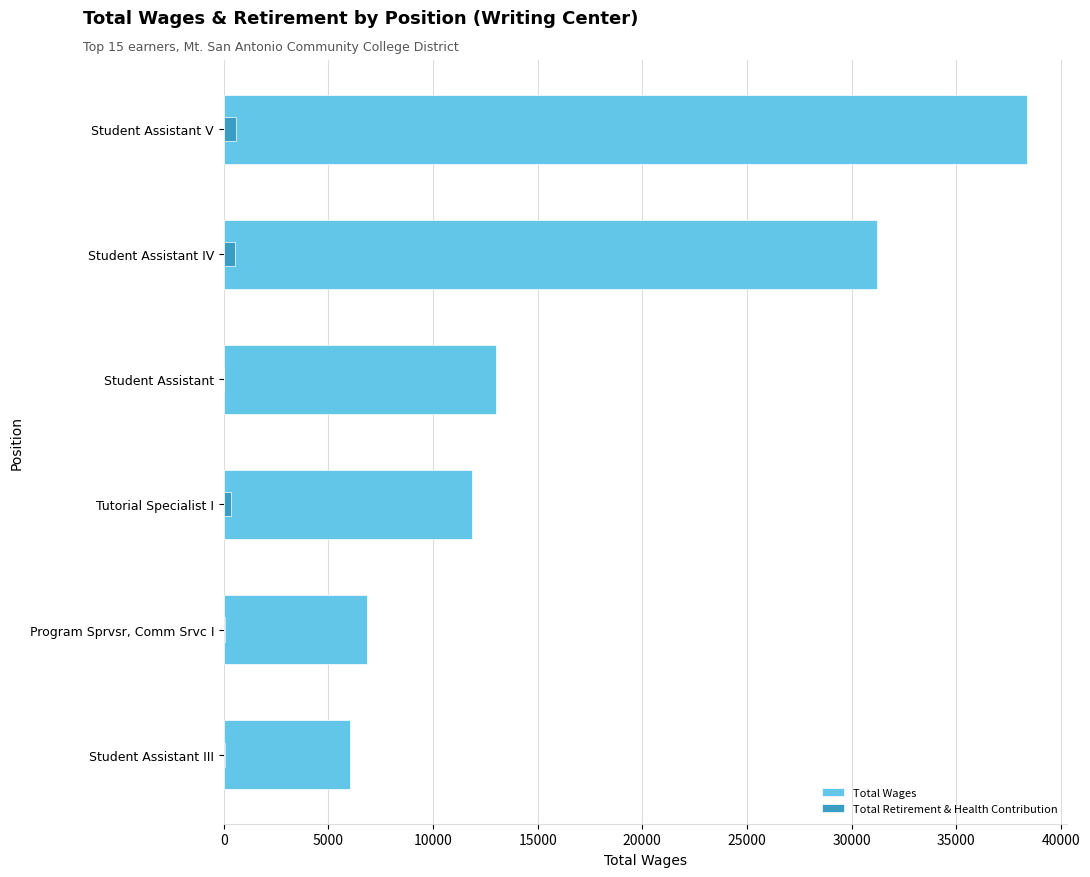

Reading left to right, list all the values displayed in this chart.

Total Wages: 6045	6838	11854	12998	31236	38401
Total Retirement & Health Contribution: 56	45	355	23	555	579